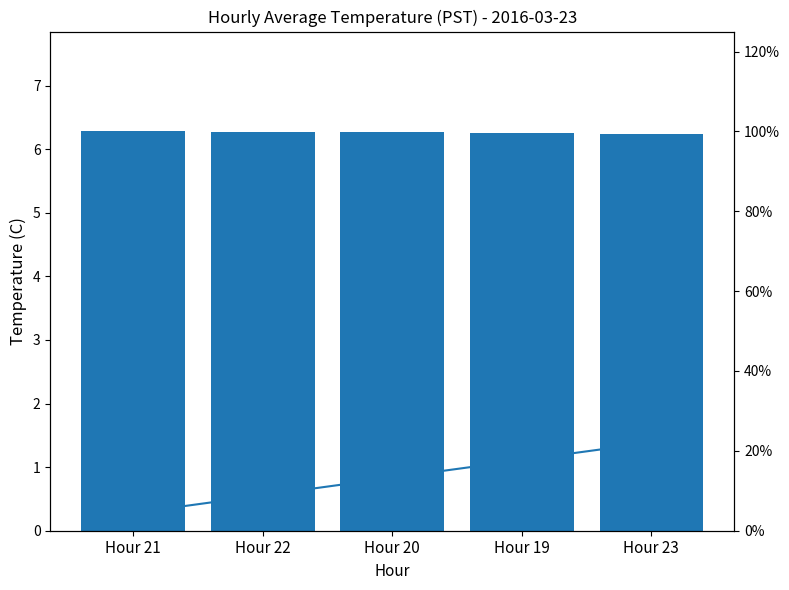

What is the total value across all series at Hour 20?

19.5